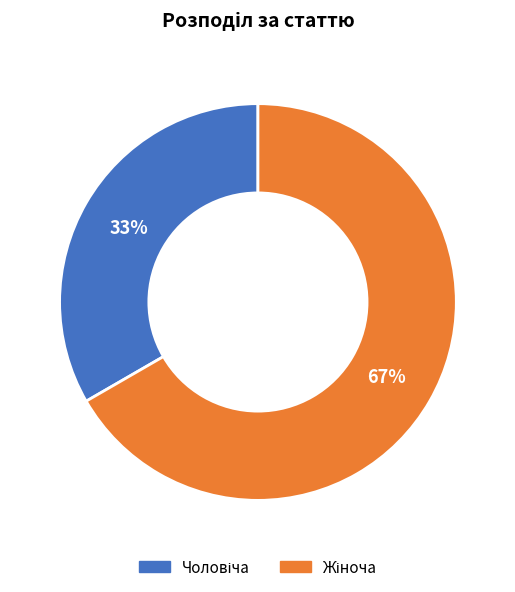

Does any single category account for the majority?

Yes